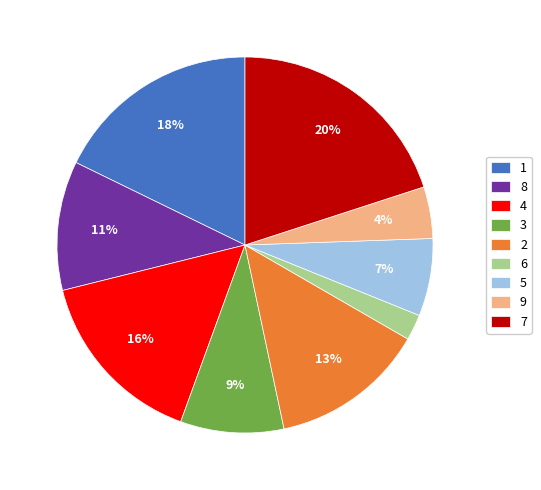

What is the smallest slice in the pie chart?

6